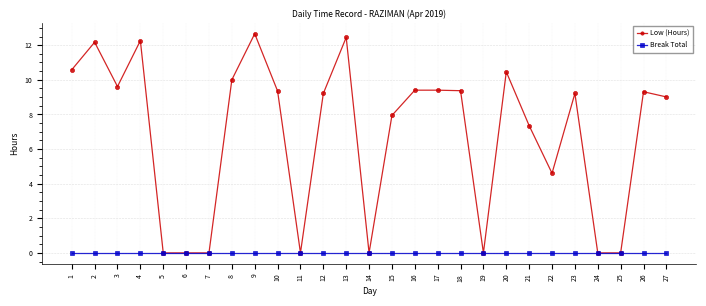

Where is the first local maximum for Low (Hours)?

2